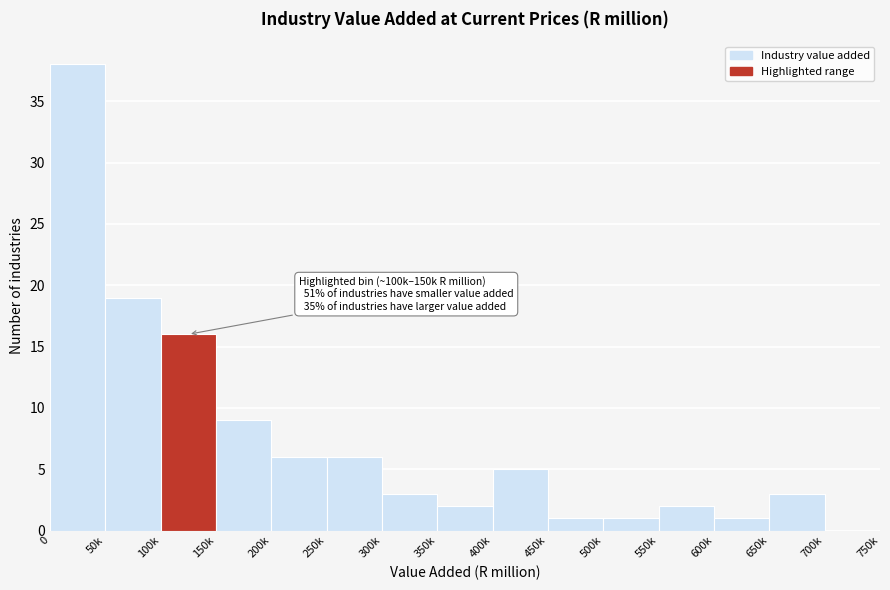

Reading left to right, list all the values displayed in this chart.

0=38	50k=19	100k=16	150k=9	200k=6	250k=6	300k=3	350k=2	400k=5	450k=1	500k=1	550k=2	600k=1	650k=3	700k=0